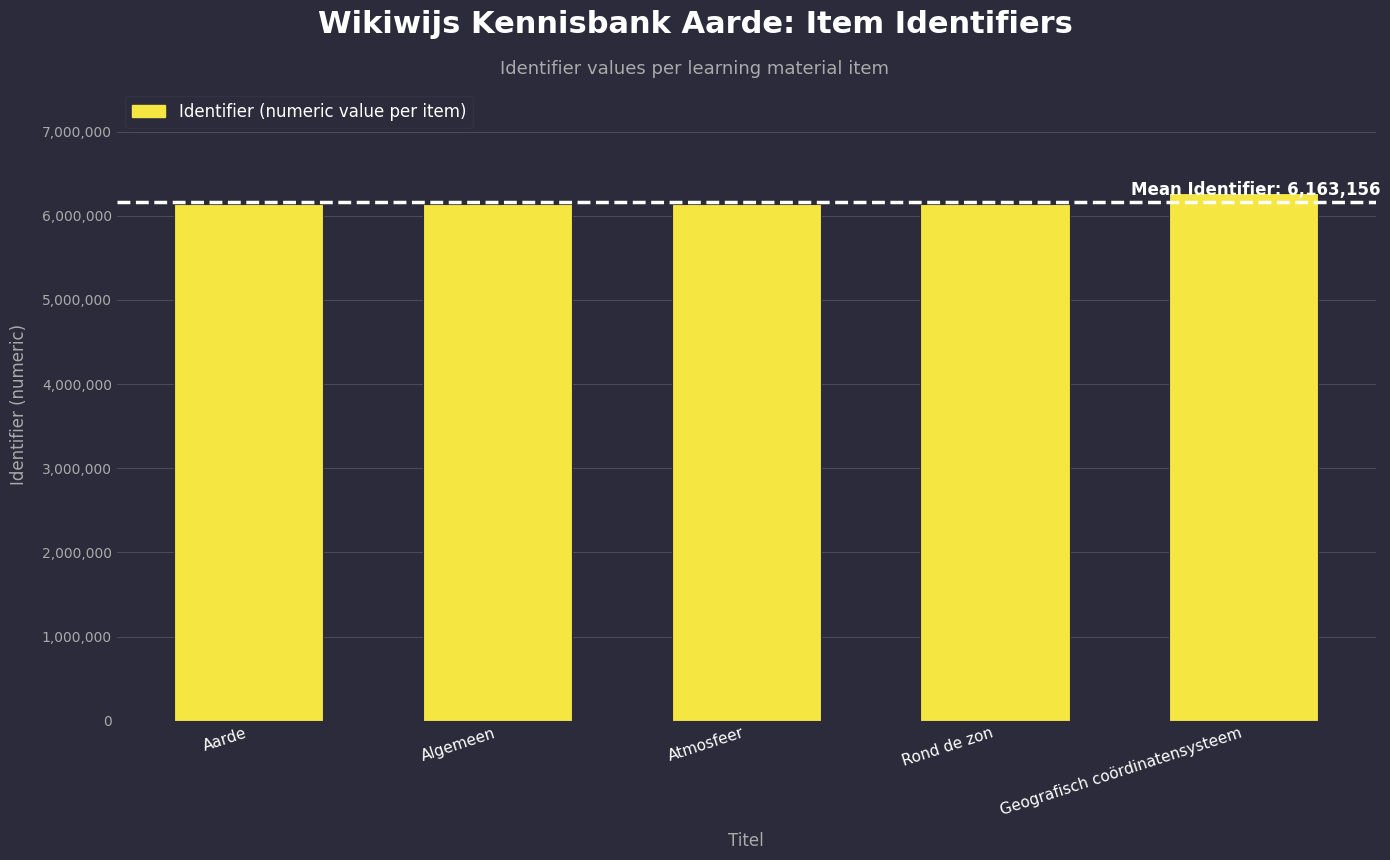

What is the average value?

6163157